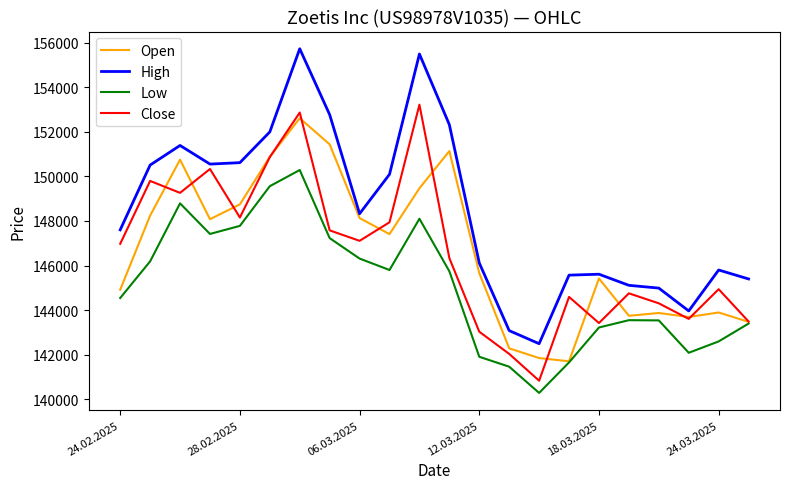

Which series has the widest spread of values?

High